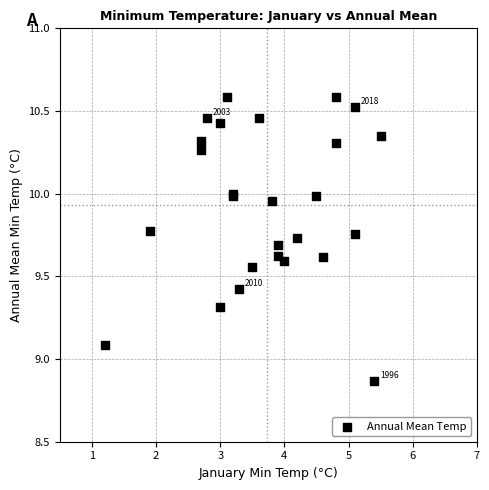

What Y value in the scatter plot is closest to 9?

9.1